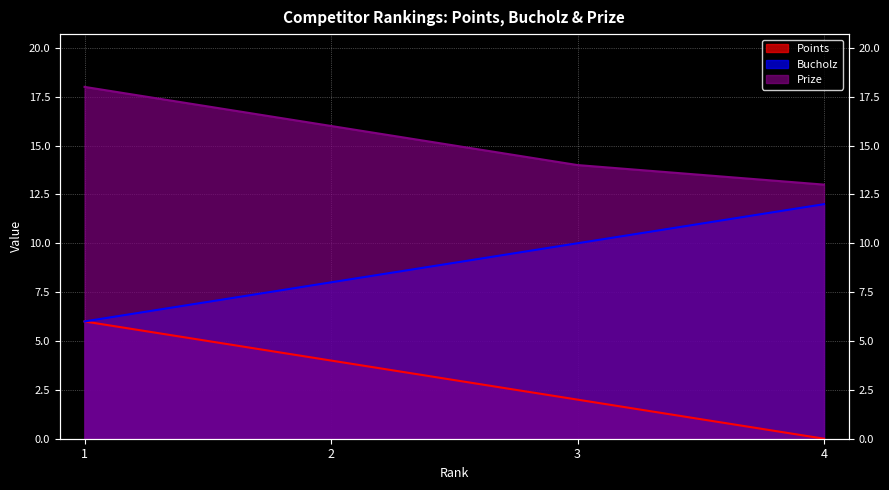

How many series are shown in this chart?

3